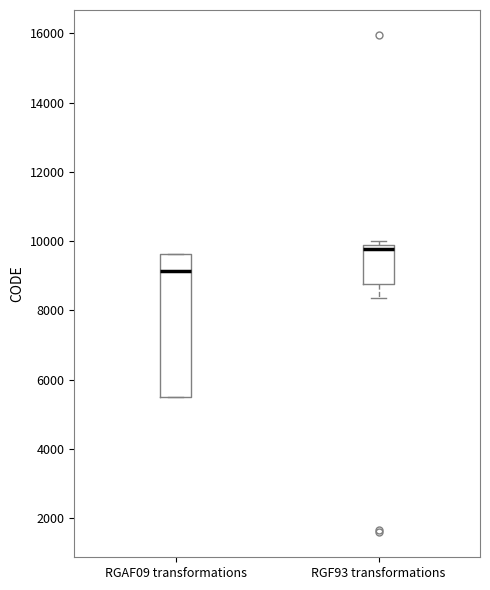

Reading left to right, read every box against the y-axis: the position of its median line, the range the box covers, and the ends of its whiskers. The values are not printed on the chart, so give them approximately, as read against the axis.

RGAF09 transformations: median 9200, box 5600 to 9600, whiskers 5600 to 9600
RGF93 transformations: median 9800 (just below the box's upper edge), box 8800 to 9800, whiskers 8400 to 10000